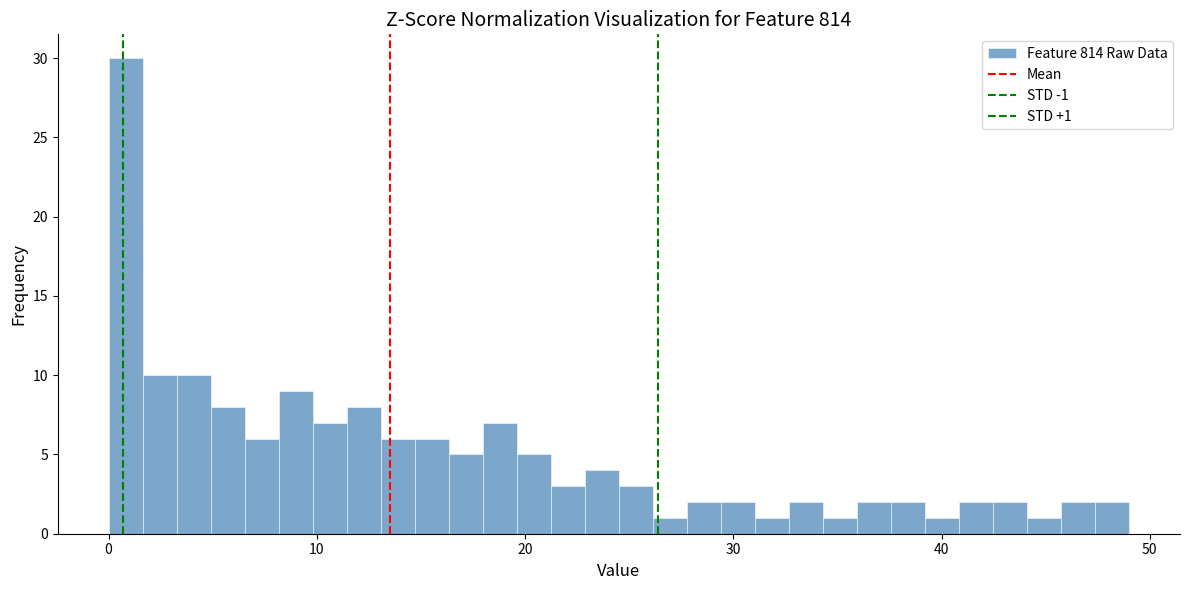

Around what value on the x-axis is the tallest bar? Give the approximate position of its centre, as read against the axis.

1